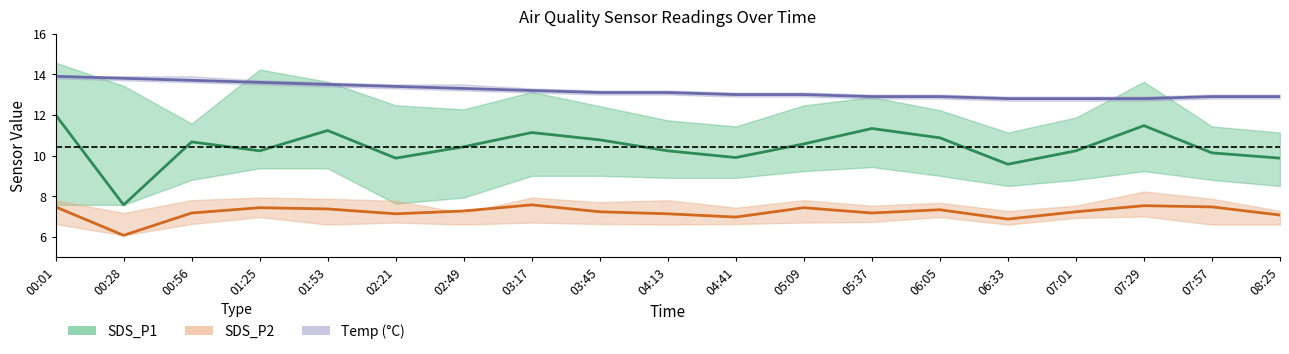

Rank the series at 07:29 from highest to lowest value.

Temp (°C), SDS_P1, SDS_P2